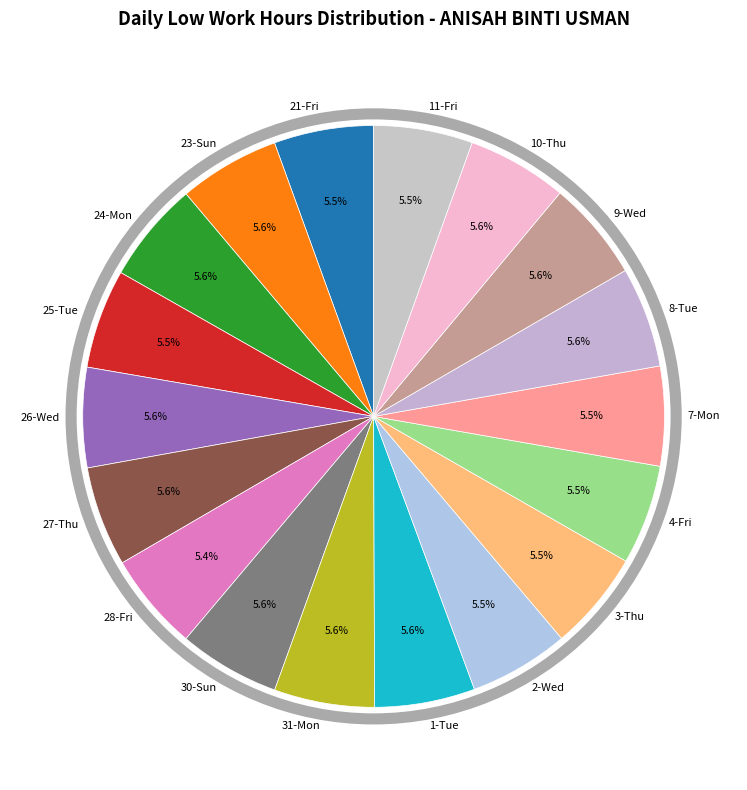

To the nearest percent, what percentage of the pie is 23-Sun?

6%